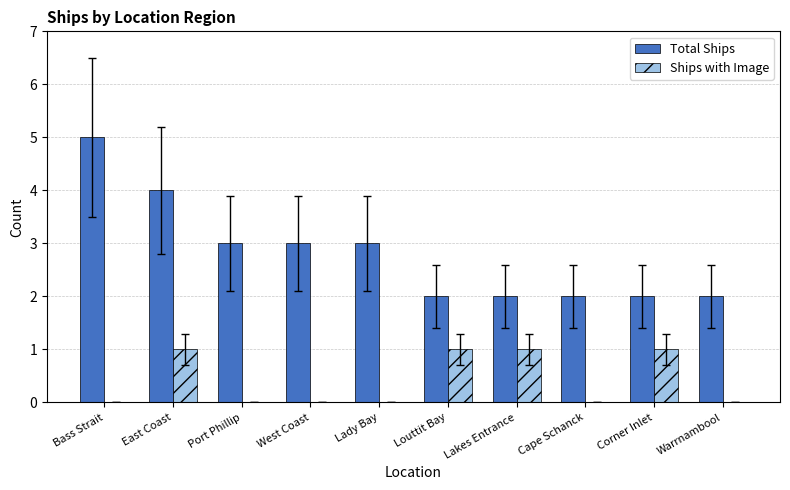

Is the value of Ships with Image at West Coast greater than the value of Total Ships at Corner Inlet?

No